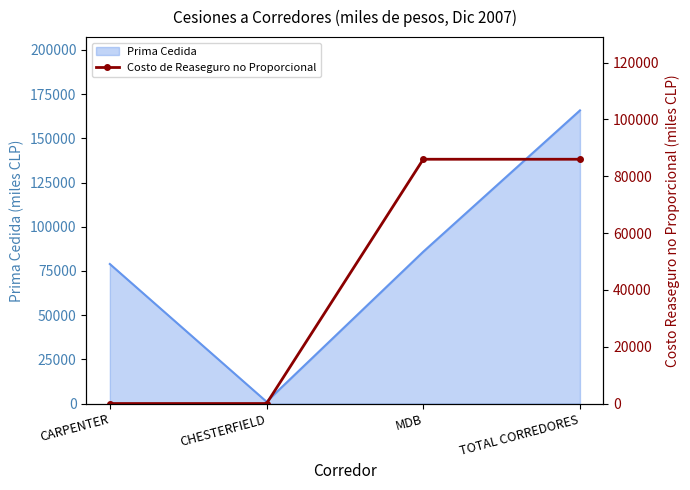

How many interior local valleys does the Prima Cedida series have?

1